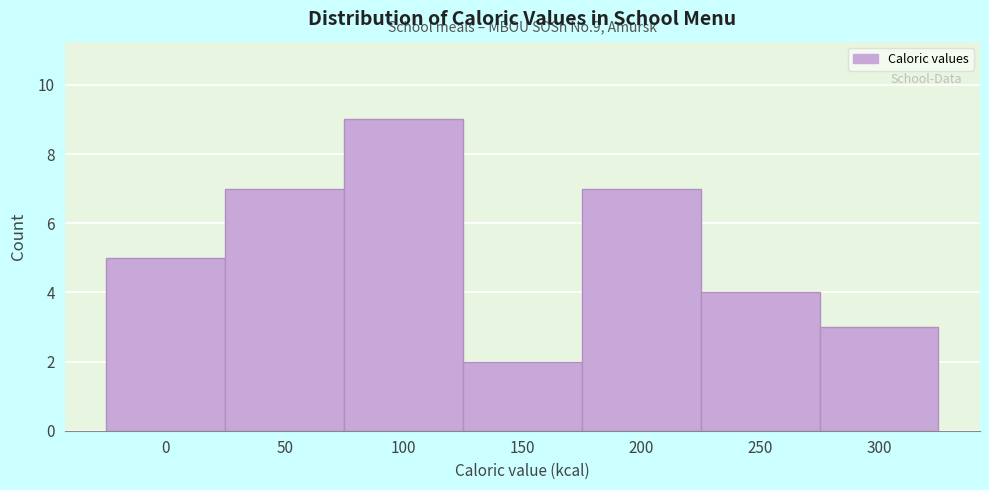

Reading left to right, what are all the values shown in this chart?

0=5	50=7	100=9	150=2	200=7	250=4	300=3